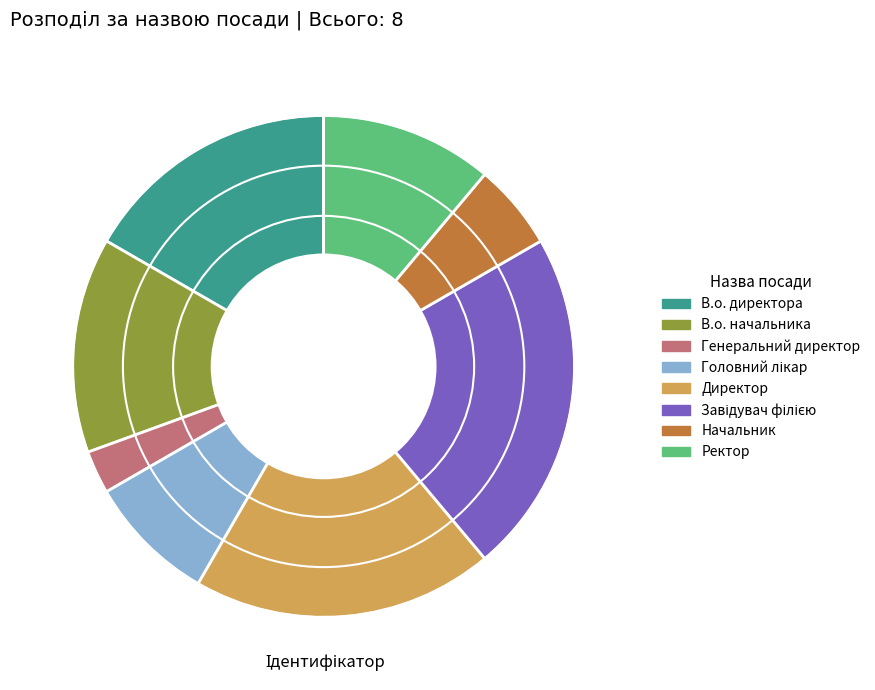

Which has a higher value, Директор or В.о. начальника?

Директор